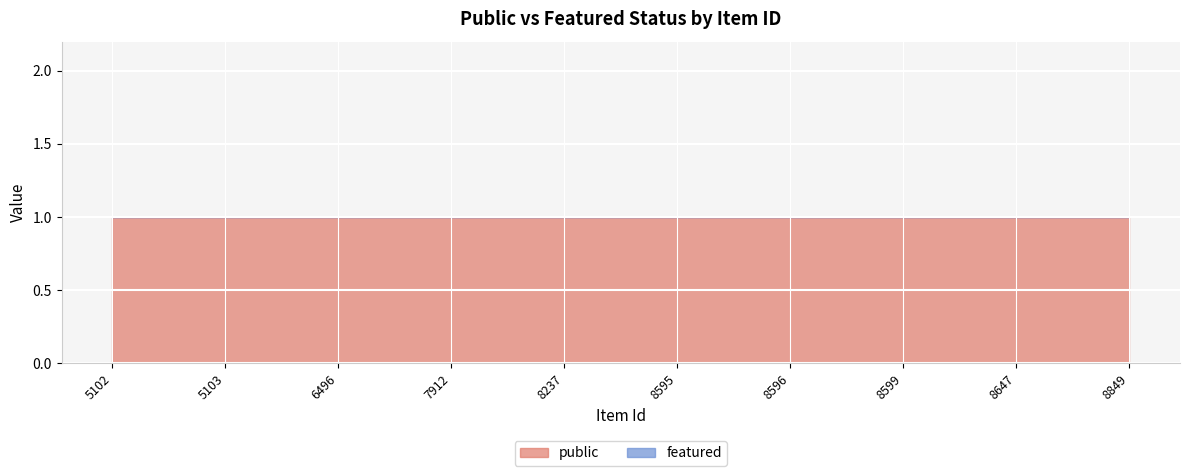

True or false: public has a value of 1 at 8595.

True